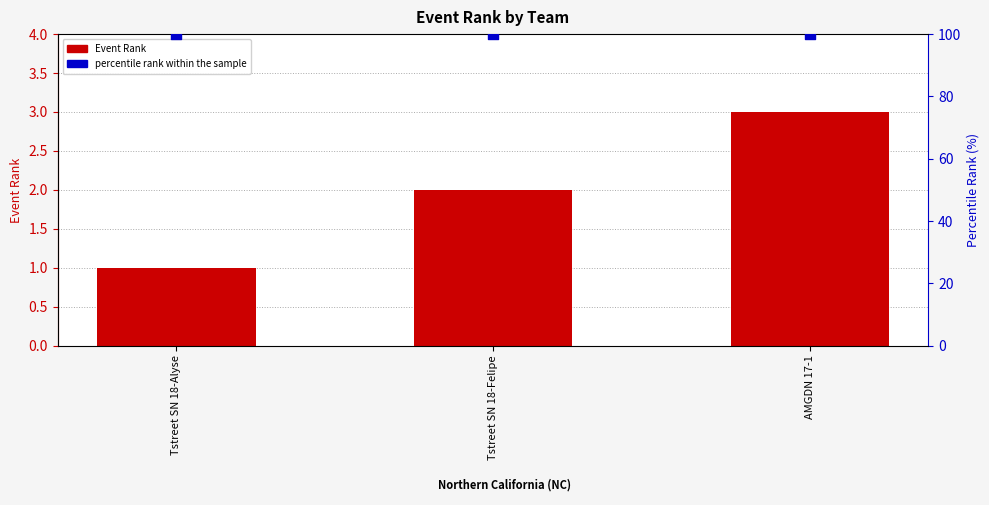

At which category is the sum across all series the highest?

AMGDN 17-1